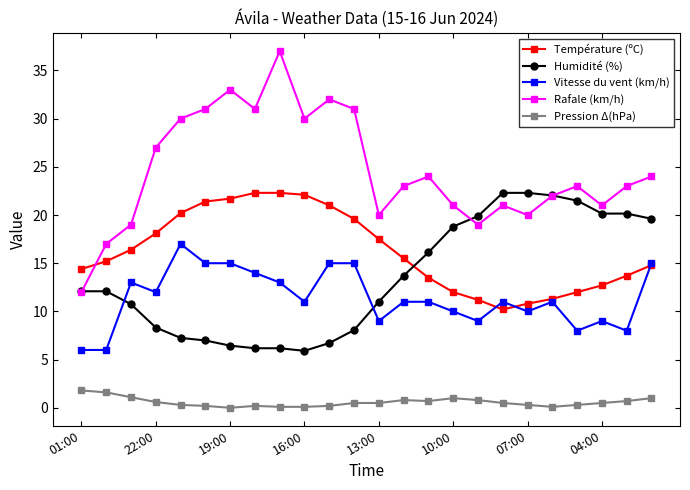

What is the minimum value for Vitesse du vent (km/h)?

6.0